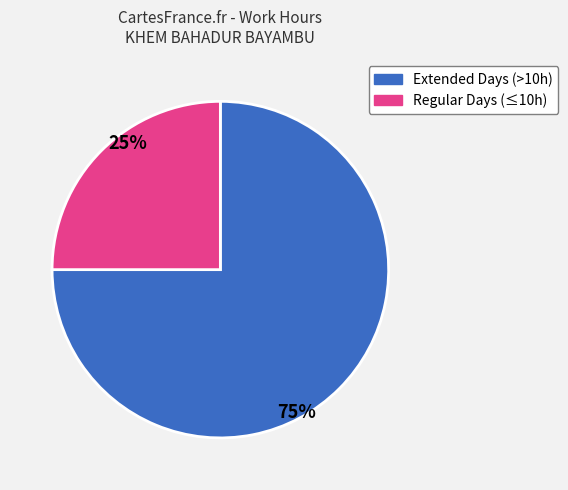

To the nearest percent, what is the difference between the largest and smallest slice percentages?

50%